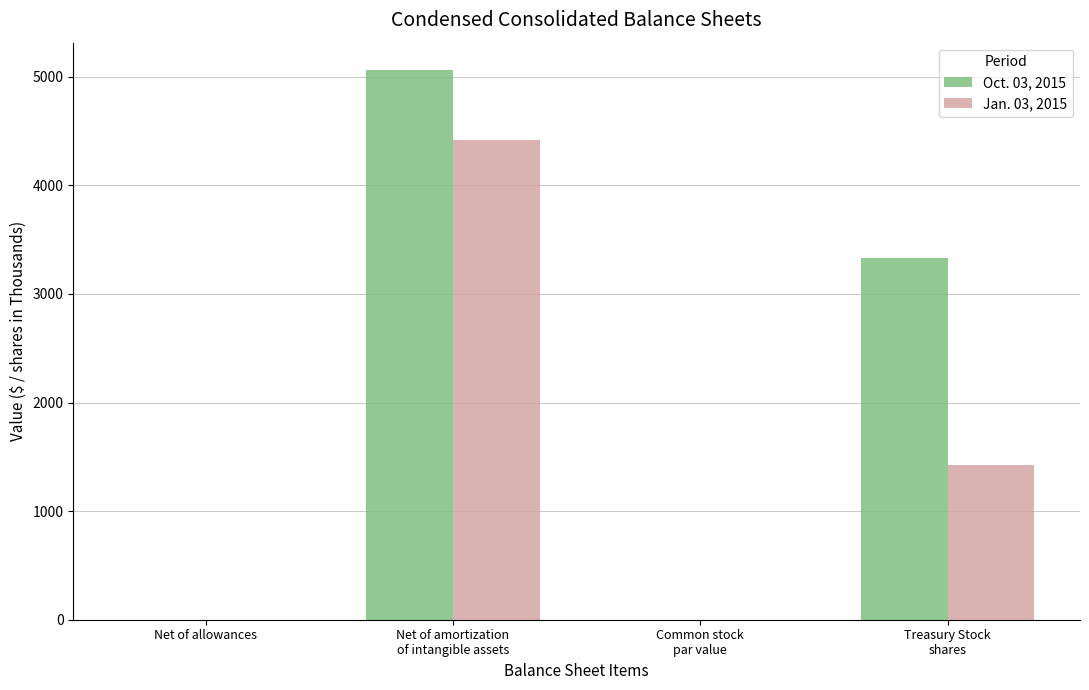

Which series has the largest total across all categories?

Oct. 03, 2015